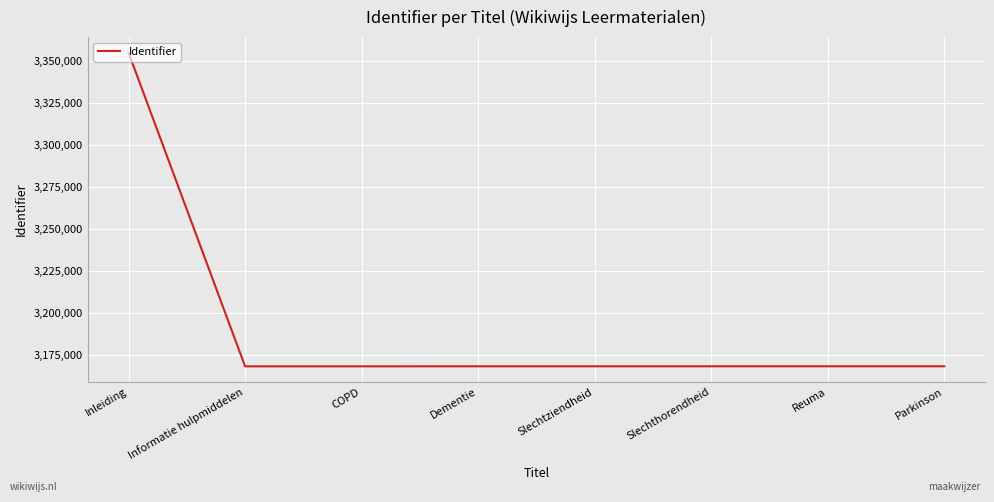

What is the greatest value displayed?

3354619